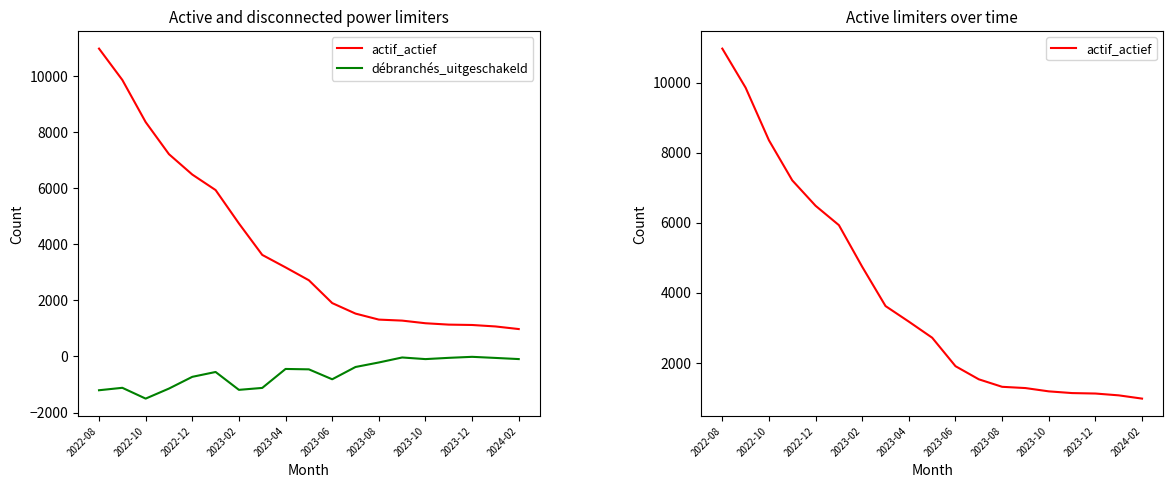

What is the value of the débranchés_uitgeschakeld point at the 11th from the left?

-813